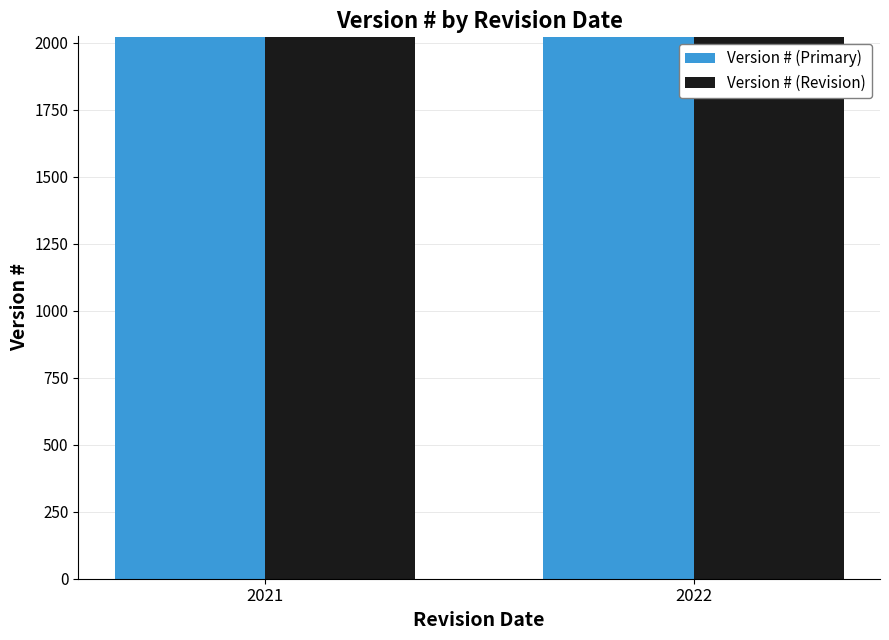

What is the sum of all Version # (Primary) values?

4043